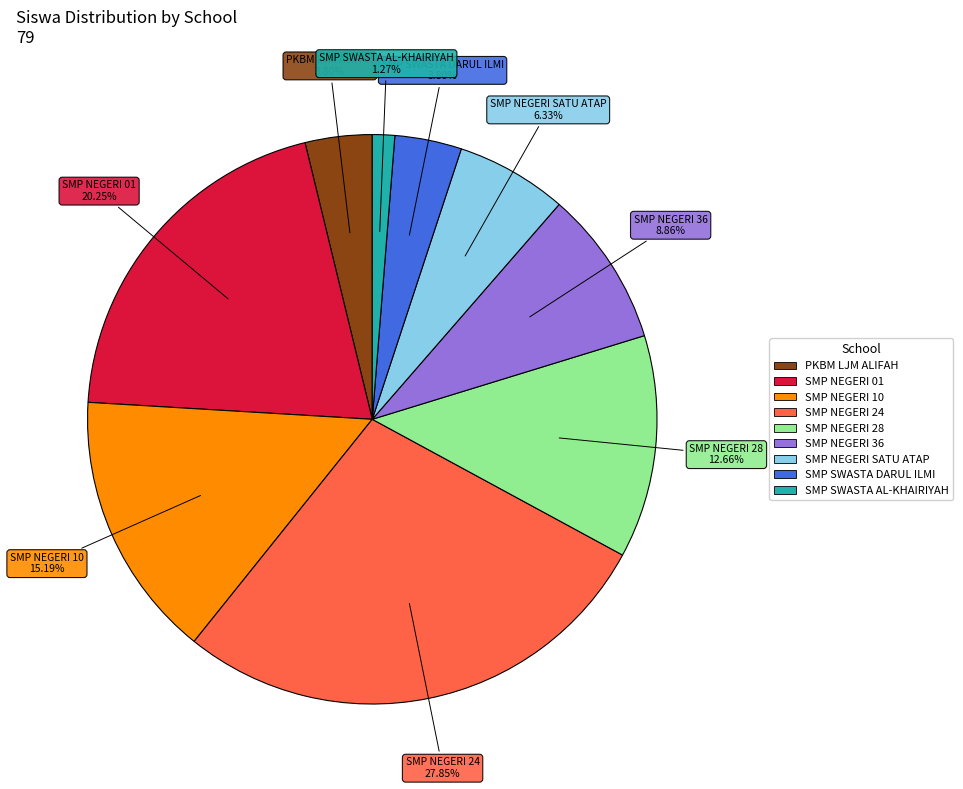

Which category has the smallest portion of the pie?

SMP SWASTA AL-KHAIRIYAH